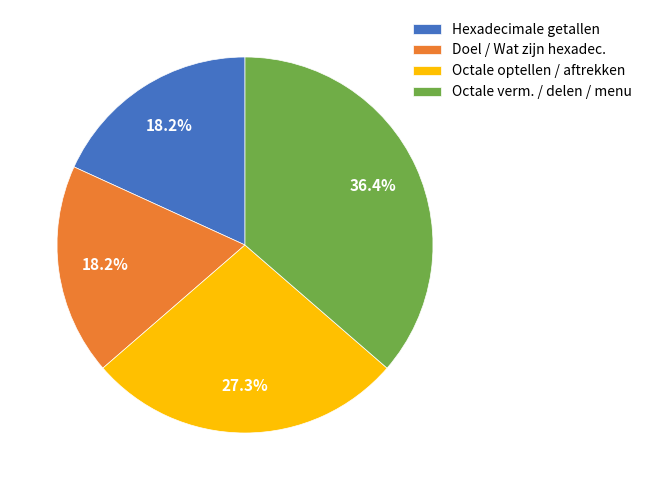

To the nearest percent, what is the average slice percentage?

25%